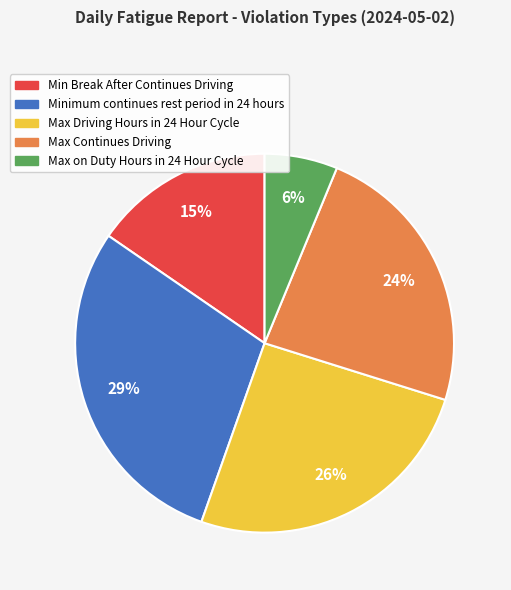

Between Max Driving Hours in 24 Hour Cycle and Max on Duty Hours in 24 Hour Cycle, which is larger?

Max Driving Hours in 24 Hour Cycle